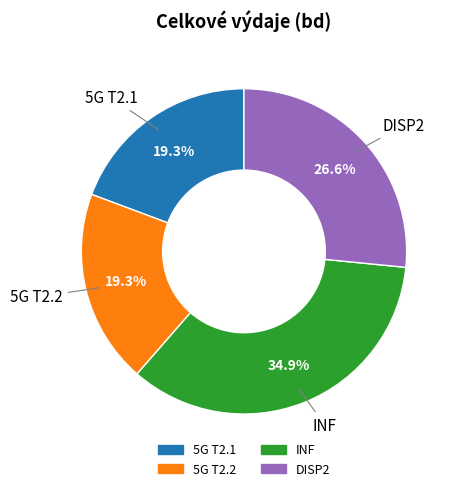

Is the sum of INF and DISP2 greater than half?

Yes